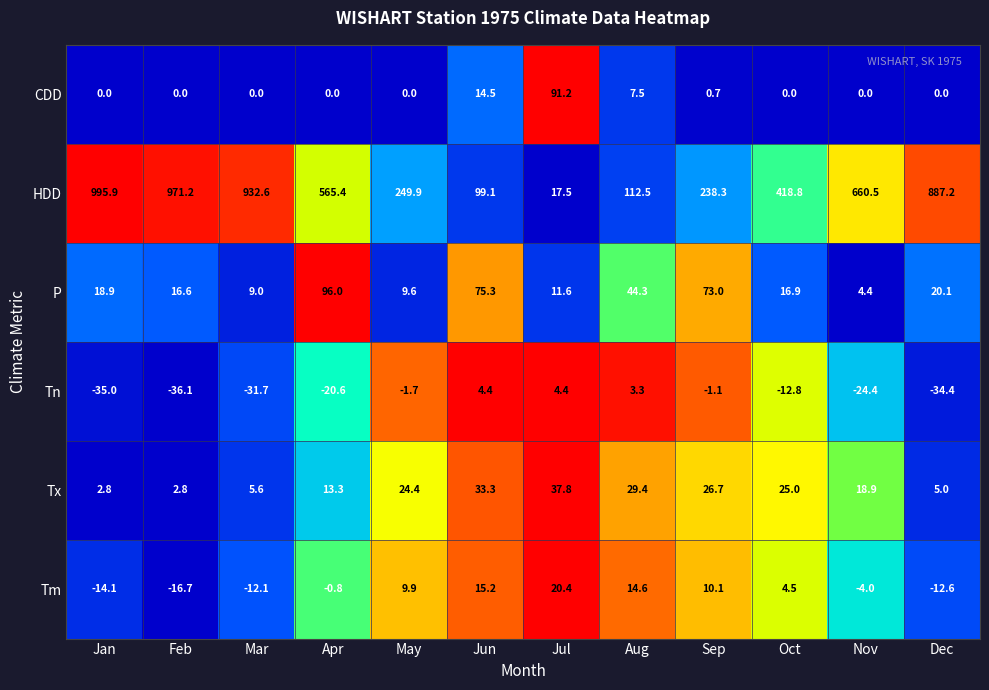

Where is Tn nearest to the value -15?

Oct